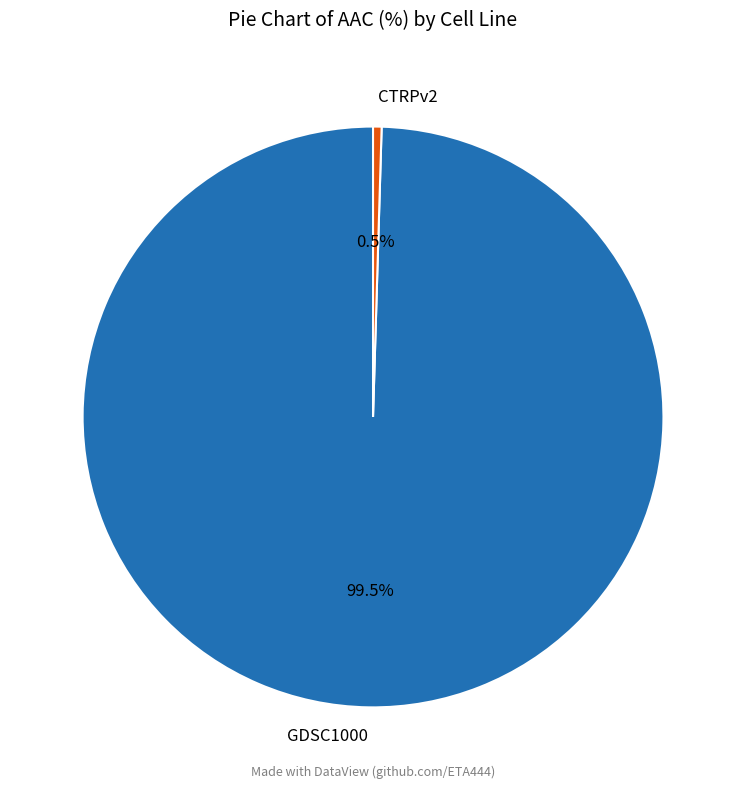

To the nearest percent, what is the difference between the largest and smallest slice percentages?

99%